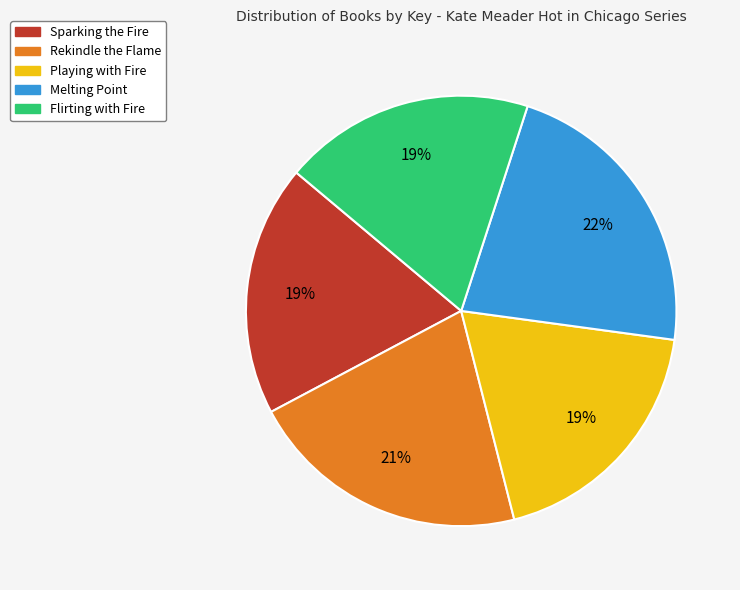

How many segments does this pie chart have?

5